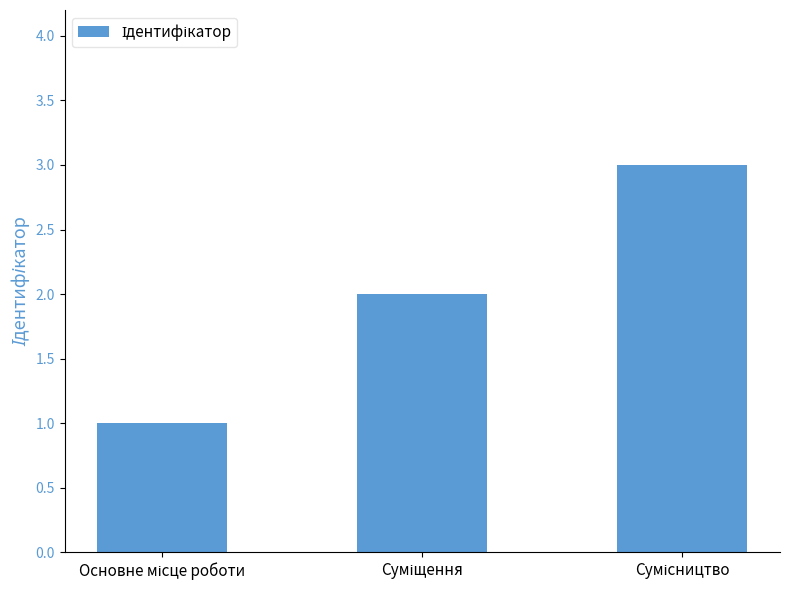

What is the sum of all values?

6